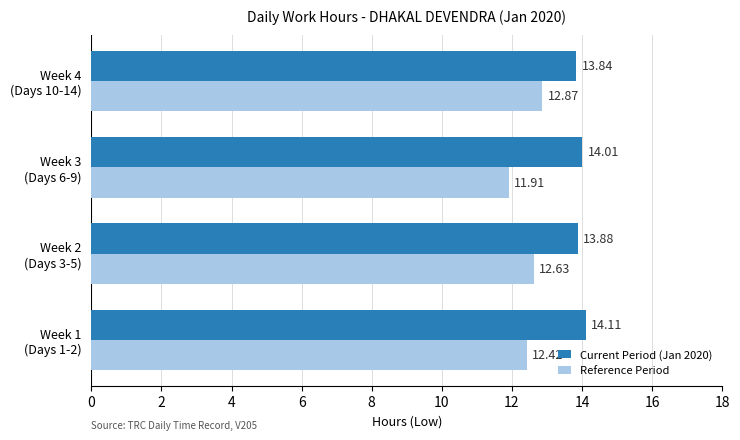

Which series has the widest spread of values?

Reference Period